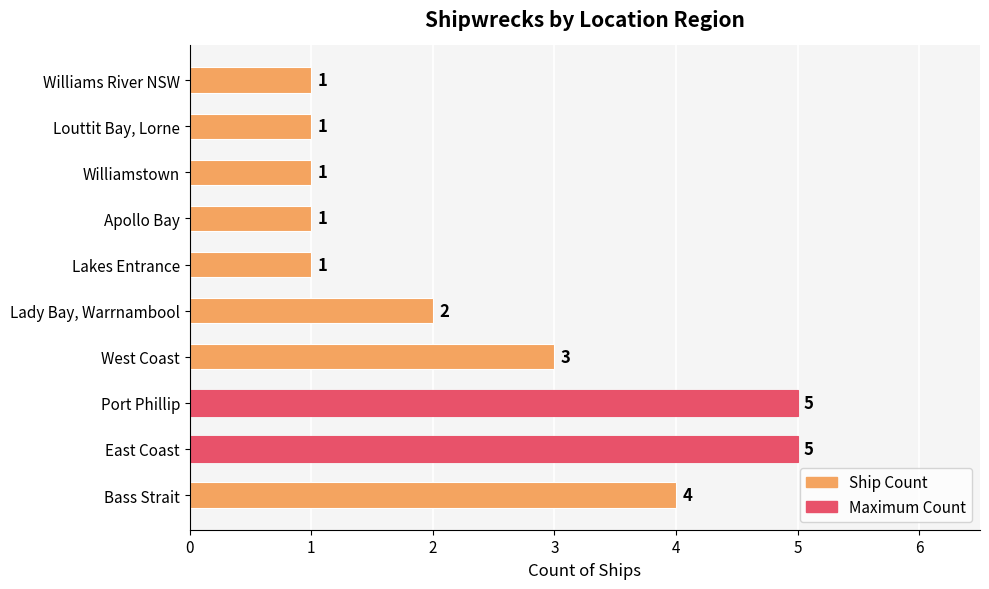

How many values are between 1 and 4?

8